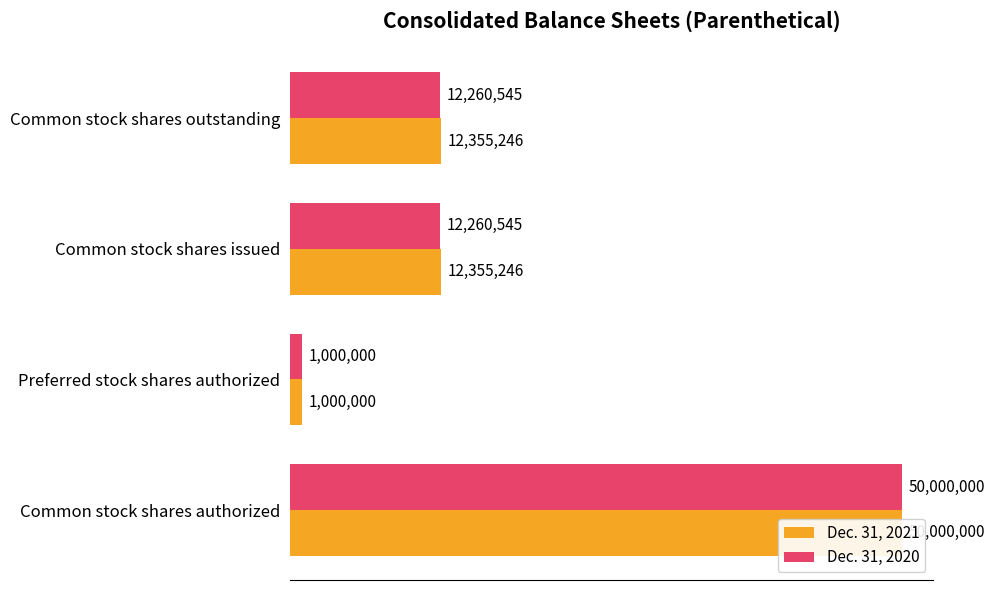

What is the approximate value of Dec. 31, 2021 at Common stock shares issued?

12355246